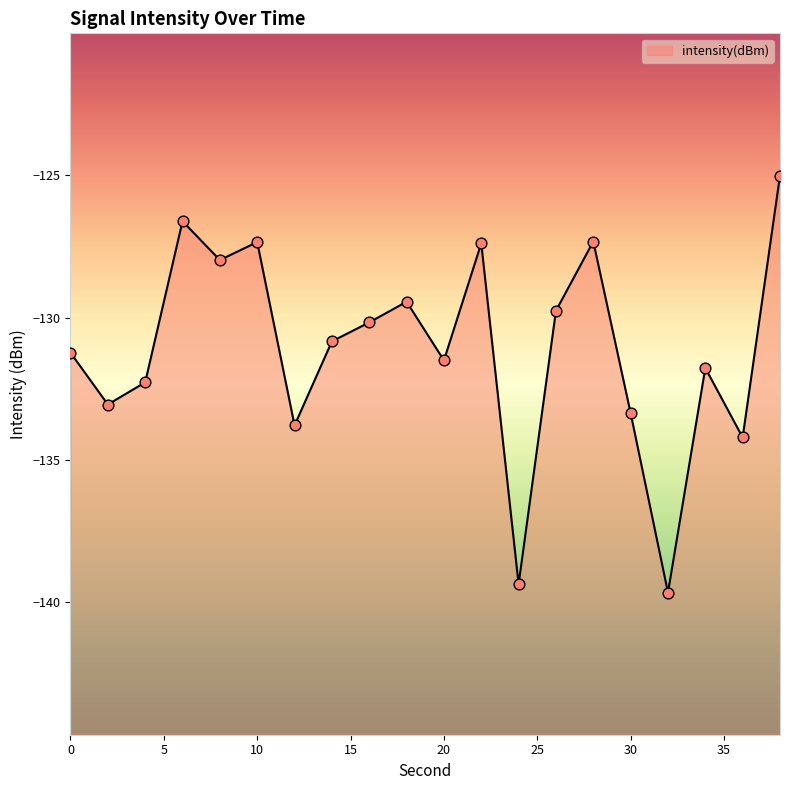

What is the change in value from 30 to 34?

+1.6